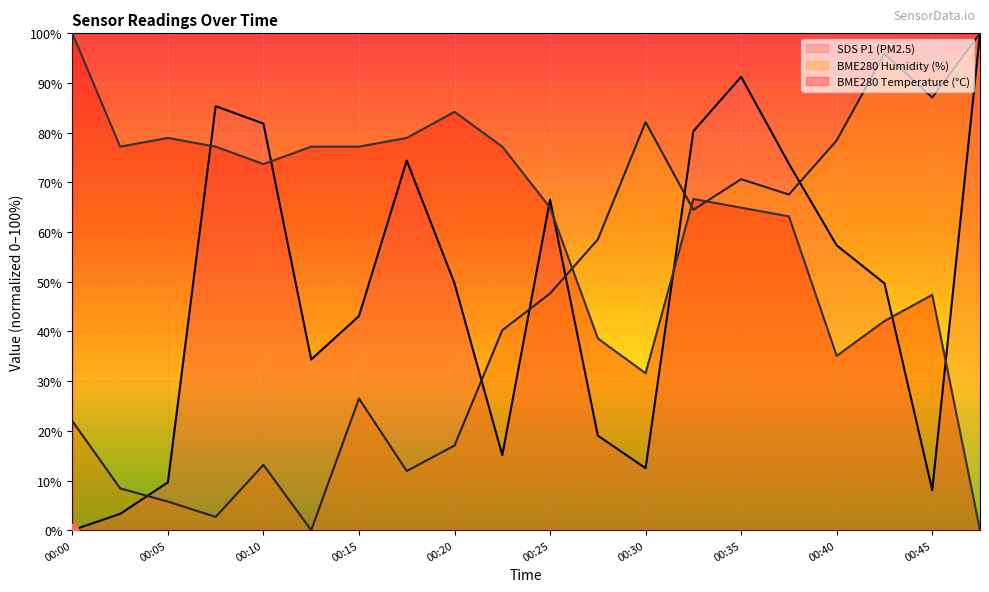

What is the total value across all series at 00:25?

179.1